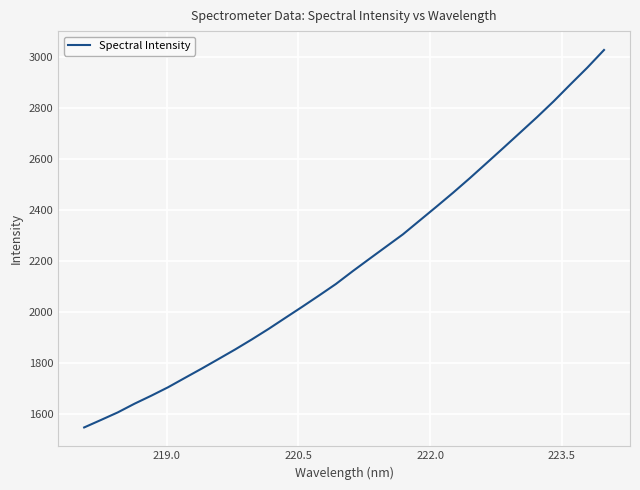

What is the maximum value shown in the chart?

3029.0